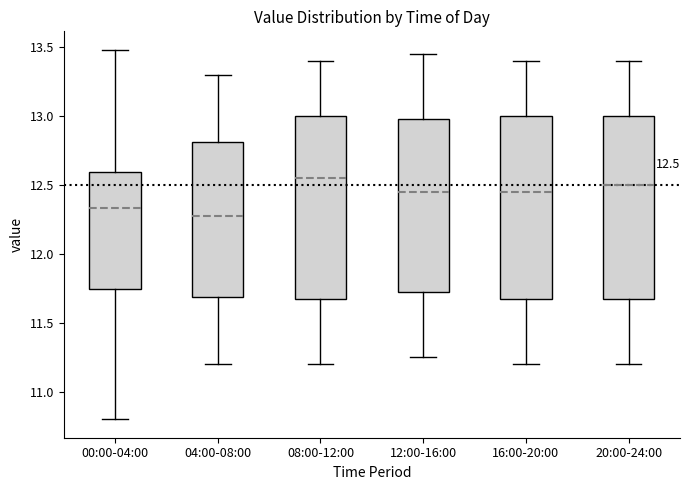

Which box has the highest median line?

08:00-12:00